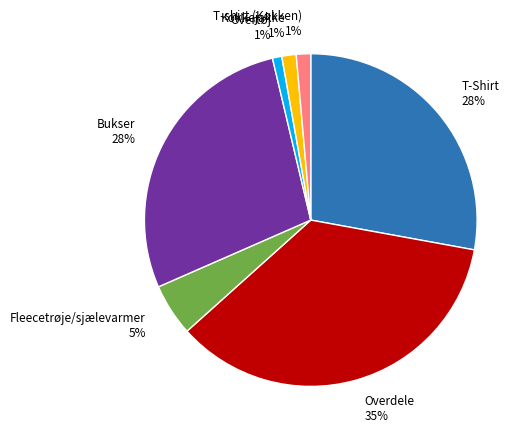

To the nearest percent, what portion does Kokkejakke represent?

1%